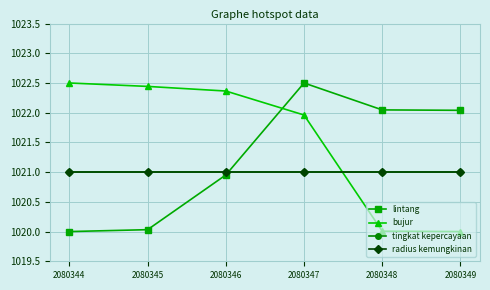

Which has a higher value, 2080348 or 2080345?

2080348